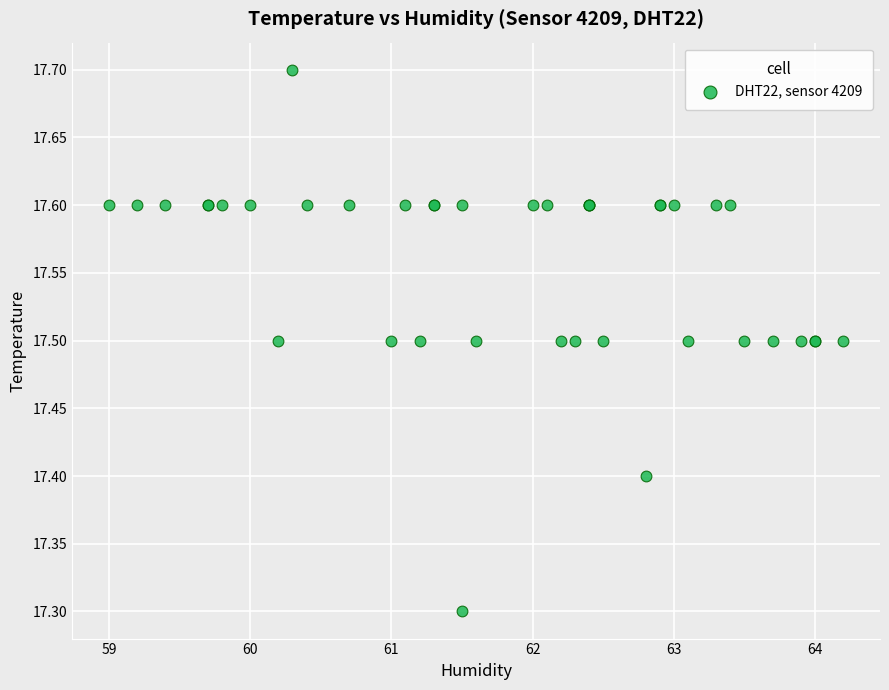

What Y value in the scatter plot is closest to 17?

17.3